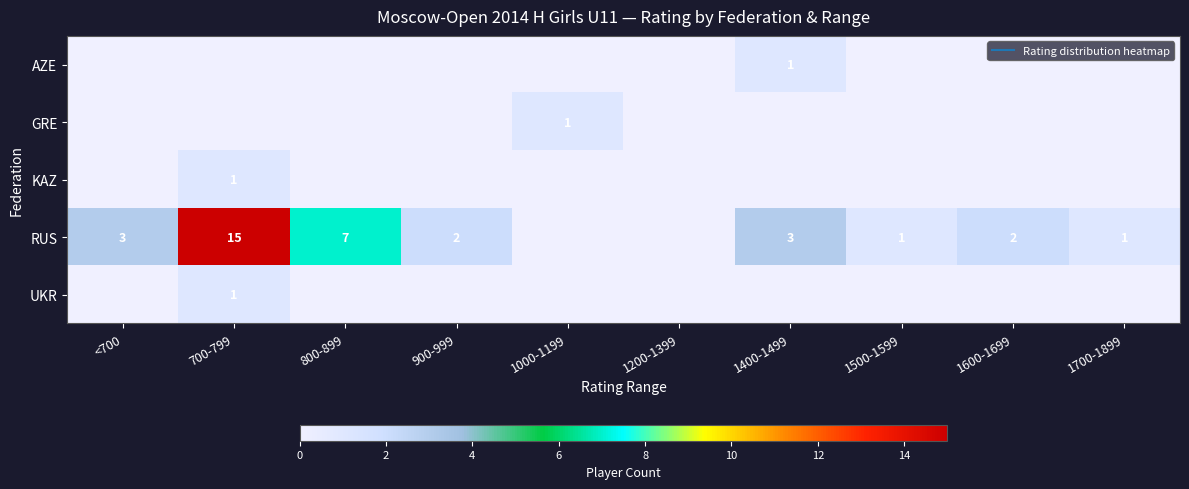

True or false: RUS has a value of 0 at 1200-1399.

True